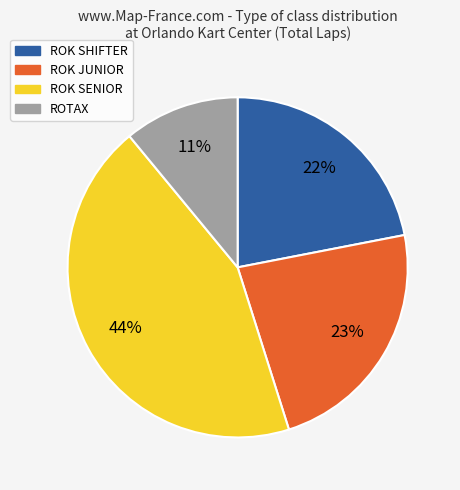

To the nearest percent, what is the average slice percentage?

25%